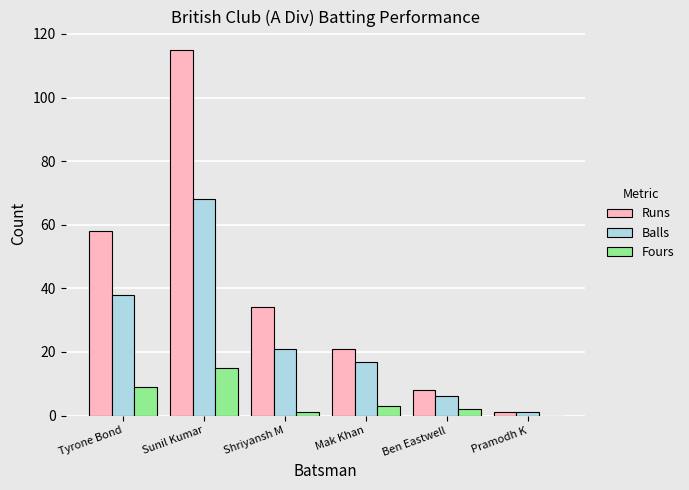

Is it true that Runs equals 34 at Shriyansh M?

True